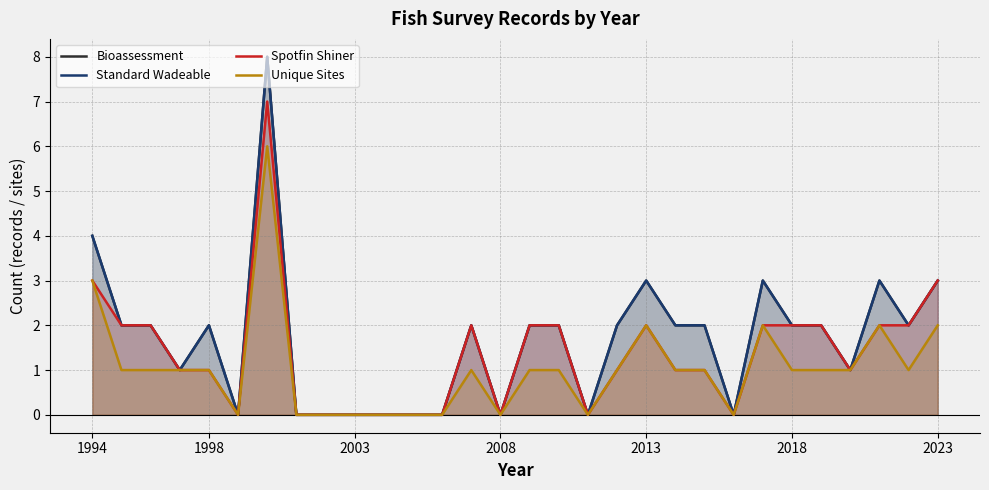

What is the greatest value displayed?

8